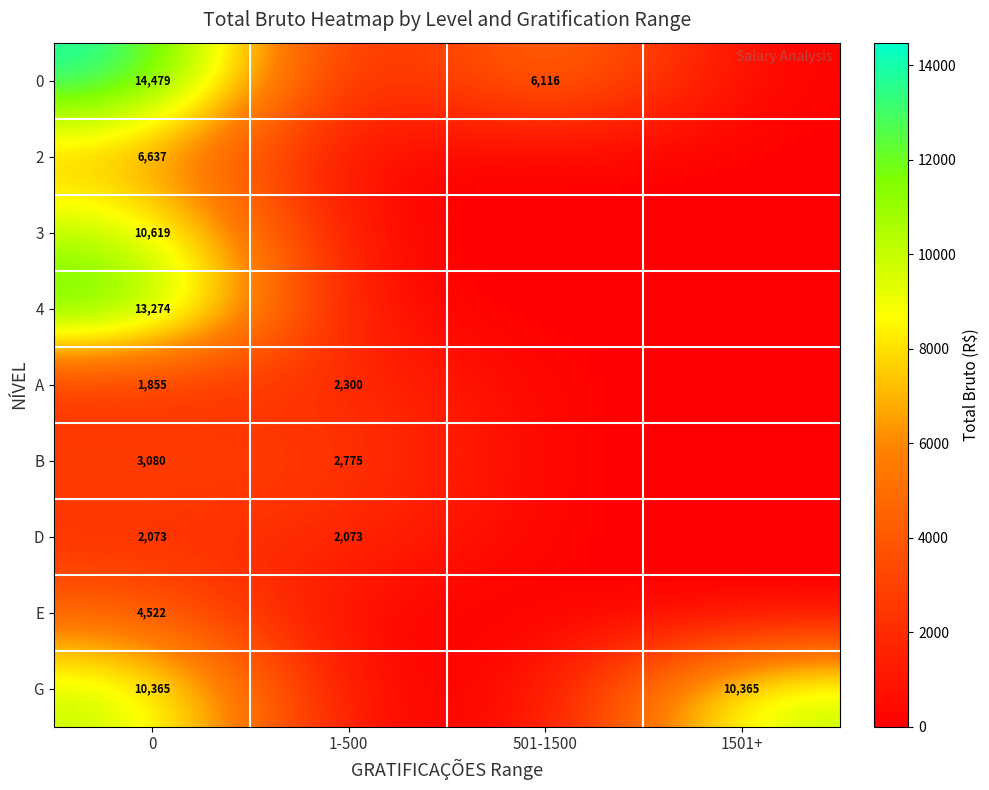

What is the total value across all series at 1501+?

10365.0